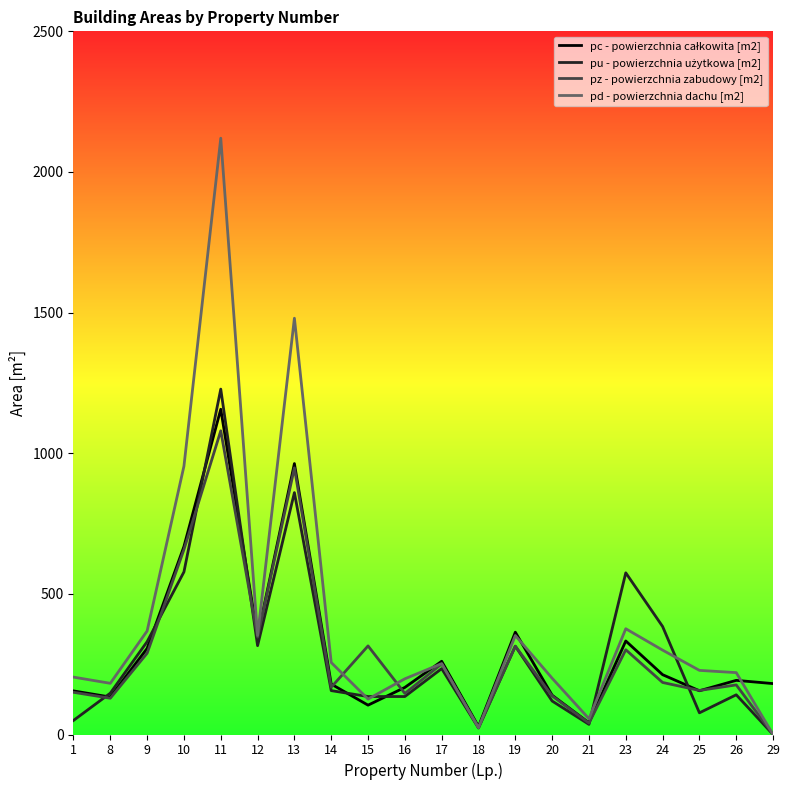

Which category has the highest value across all series?

11